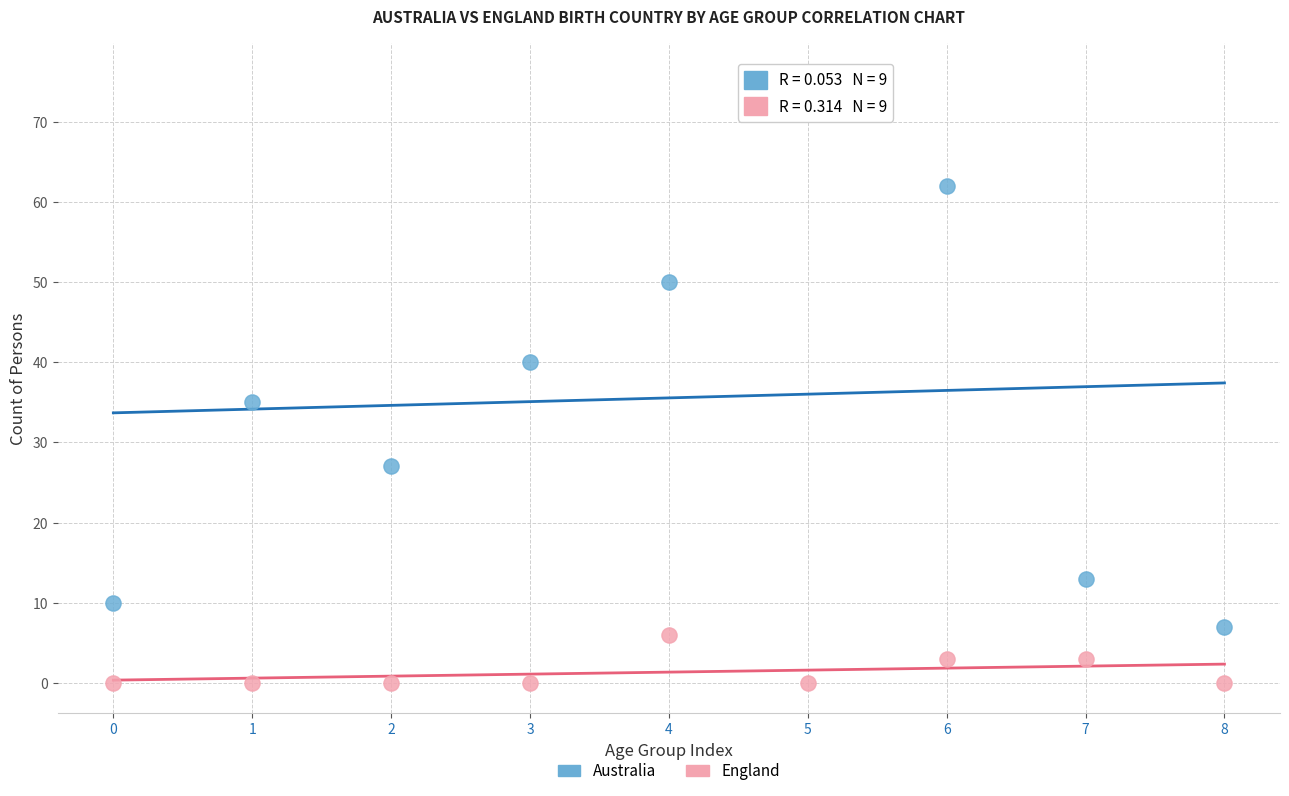

Across all data points, what is the range of Y values (max minus min)?

76